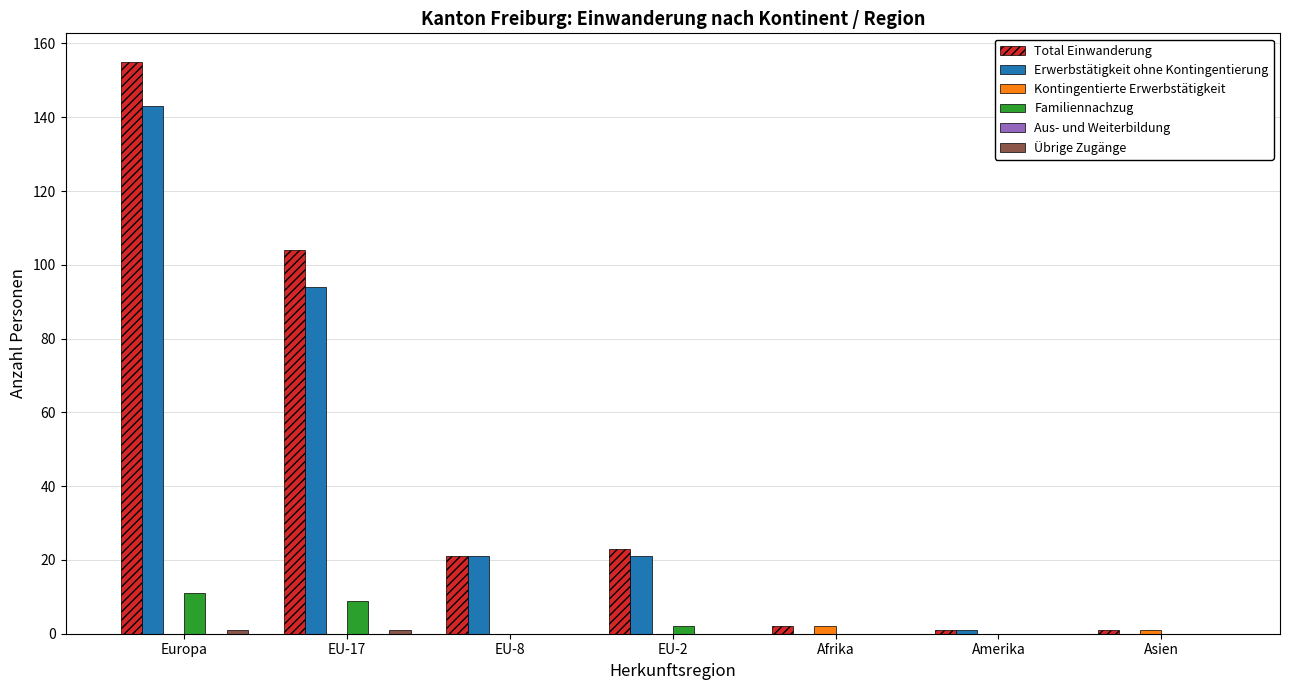

Where is Total Einwanderung nearest to the value 78?

EU-17